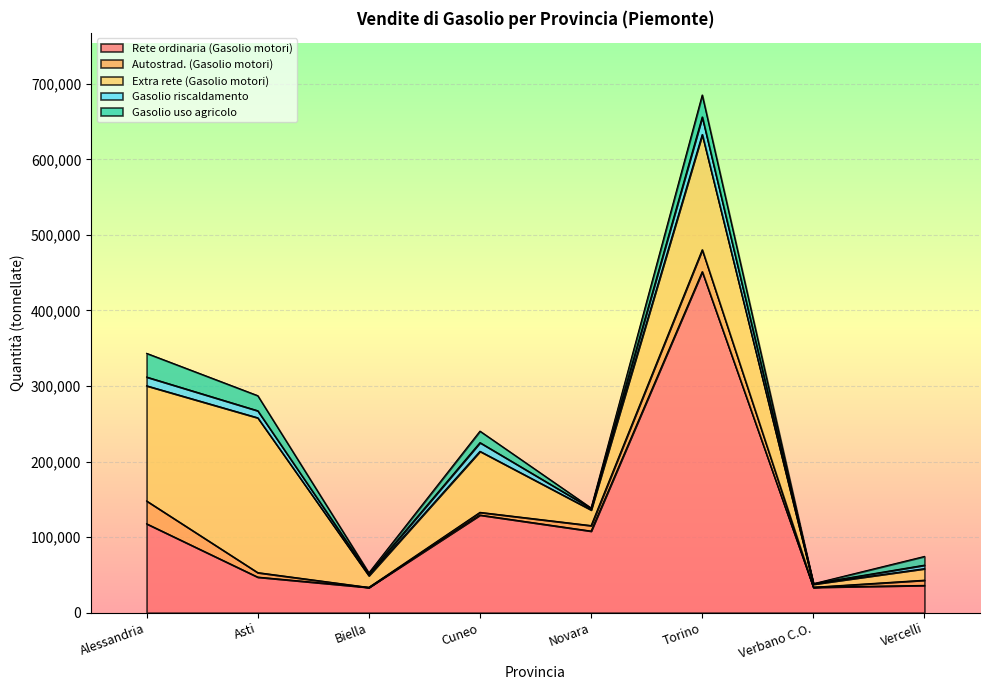

What are all the series names shown in the legend?

Rete ordinaria (Gasolio motori), Autostrad. (Gasolio motori), Extra rete (Gasolio motori), Gasolio riscaldamento, Gasolio uso agricolo